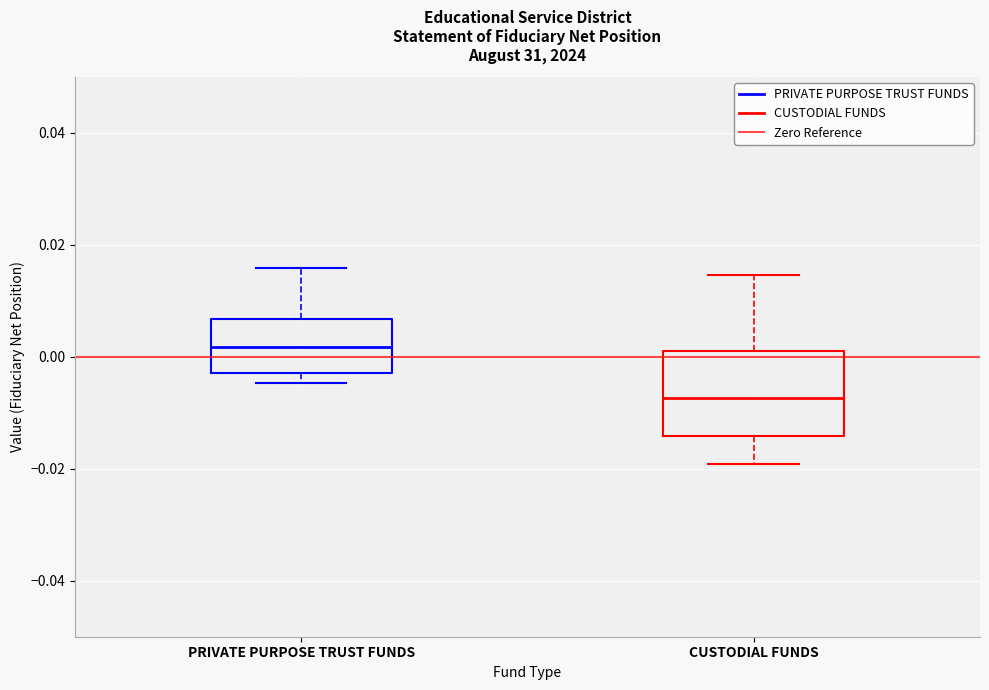

Reading left to right, transcribe this box plot: for each box, give where its median line is, the range the box spans, and where its two whiskers end, as read against the y-axis. The values are not printed on the chart, so give them approximately, as read against the axis.

PRIVATE PURPOSE TRUST FUNDS: median 0.002, box -0.002 to 0.006, whiskers -0.004 to 0.016
CUSTODIAL FUNDS: median -0.008, box -0.014 to 0.002, whiskers -0.020 to 0.014